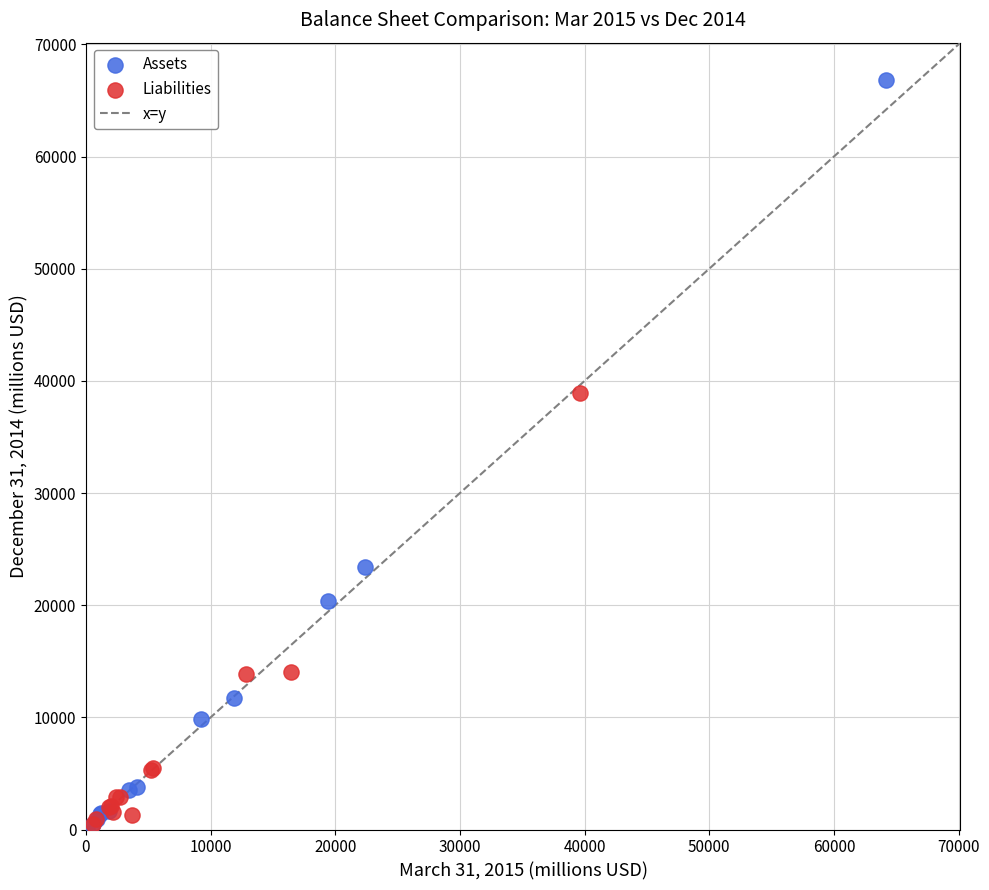

Which series has the widest spread of Y values?

Assets